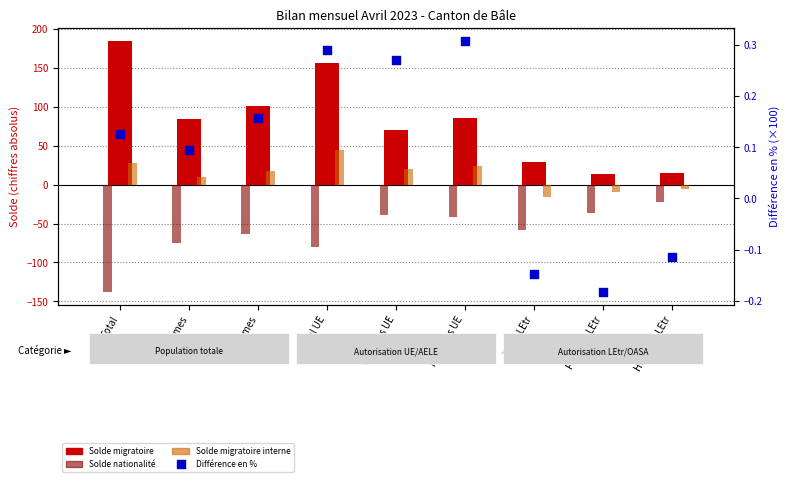

Which series contains the highest Y value?

Solde migratoire